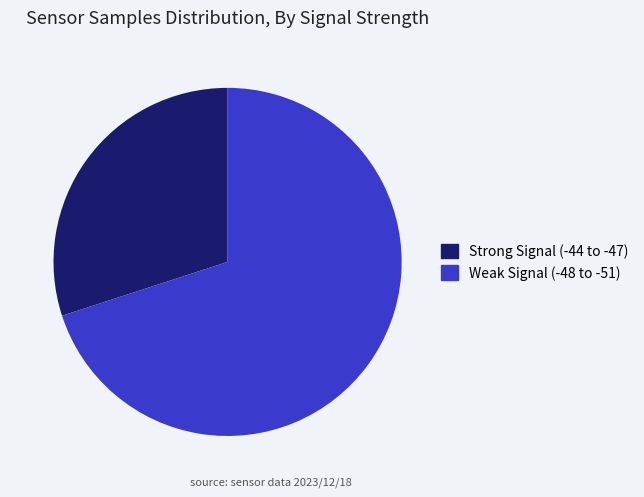

Is it true that Strong Signal (-44 to -47) is 38% of the pie?

False